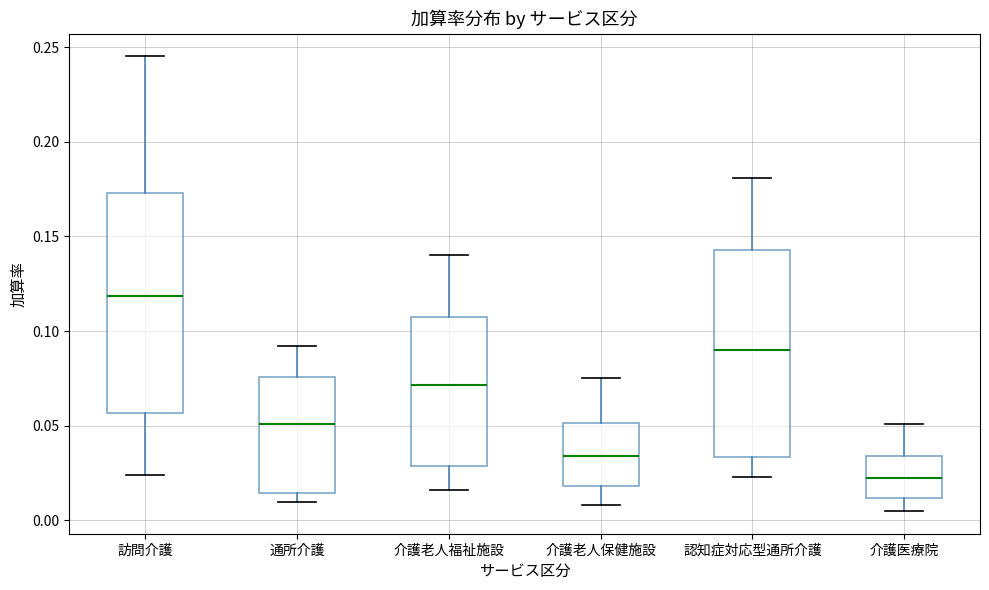

Which box has the lowest median line?

介護医療院